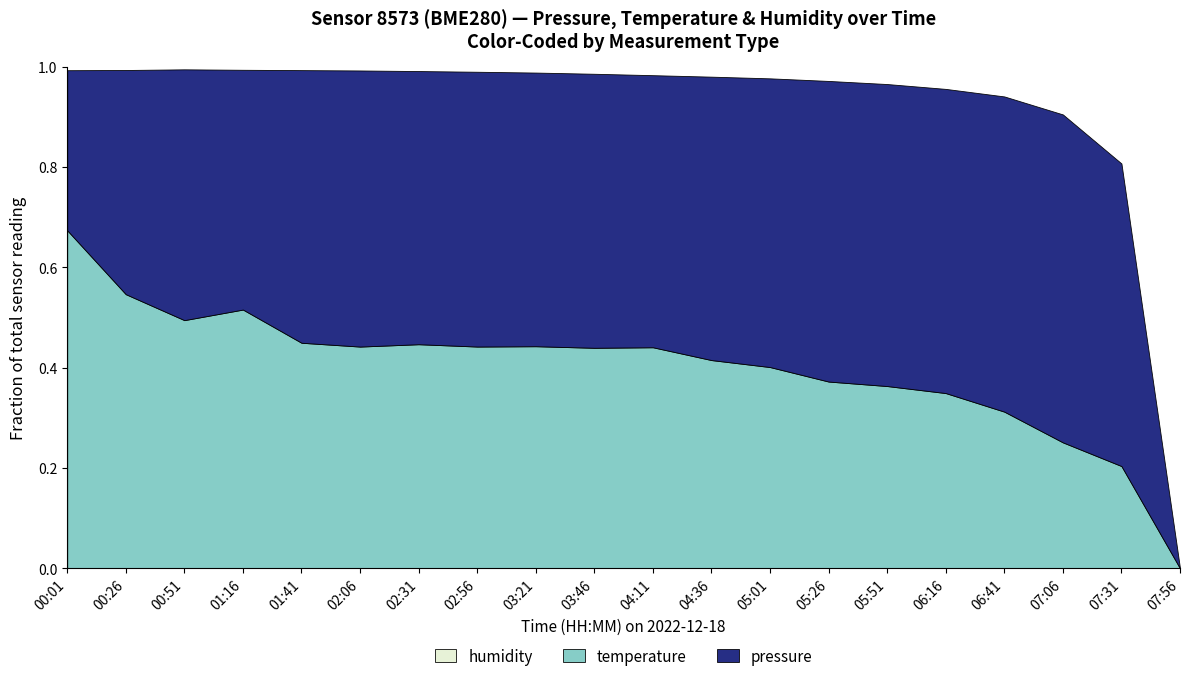

Reading left to right, what are all the values shown in this chart?

pressure: 00:01=99544.6	00:26=99581.6	00:51=99628.7	01:16=99598.2	01:41=99600.8	02:06=99590.0	02:31=99572.0	02:56=99558.0	03:21=99545.0	03:46=99532.0	04:11=99521.0	04:36=99515.0	05:01=99509.0	05:26=99503.0	05:51=99497.0	06:16=99491.0	06:41=99486.0	07:06=99480.0	07:31=99474.0	07:56=99469.0
temperature: 00:01=10.5	00:26=10.3	00:51=10.5	01:16=10.3	01:41=9.9	02:06=9.8	02:31=9.7	02:56=9.5	03:21=9.4	03:46=9.2	04:11=9.2	04:36=9.1	05:01=9.0	05:26=8.9	05:51=8.8	06:16=8.8	06:41=8.8	07:06=8.7	07:31=8.7	07:56=8.7
humidity: 00:01=100.0	00:26=100.0	00:51=100.0	01:16=100.0	01:41=100.0	02:06=100.0	02:31=100.0	02:56=100.0	03:21=100.0	03:46=100.0	04:11=100.0	04:36=100.0	05:01=100.0	05:26=100.0	05:51=100.0	06:16=100.0	06:41=100.0	07:06=100.0	07:31=100.0	07:56=100.0